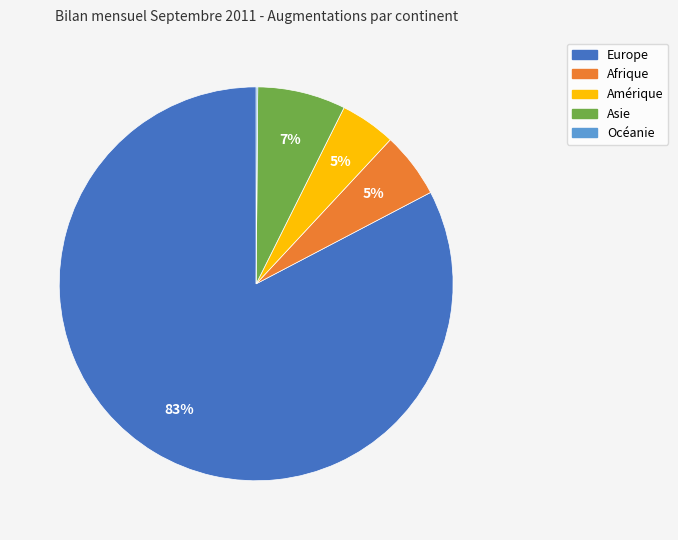

Does any single category account for the majority?

Yes